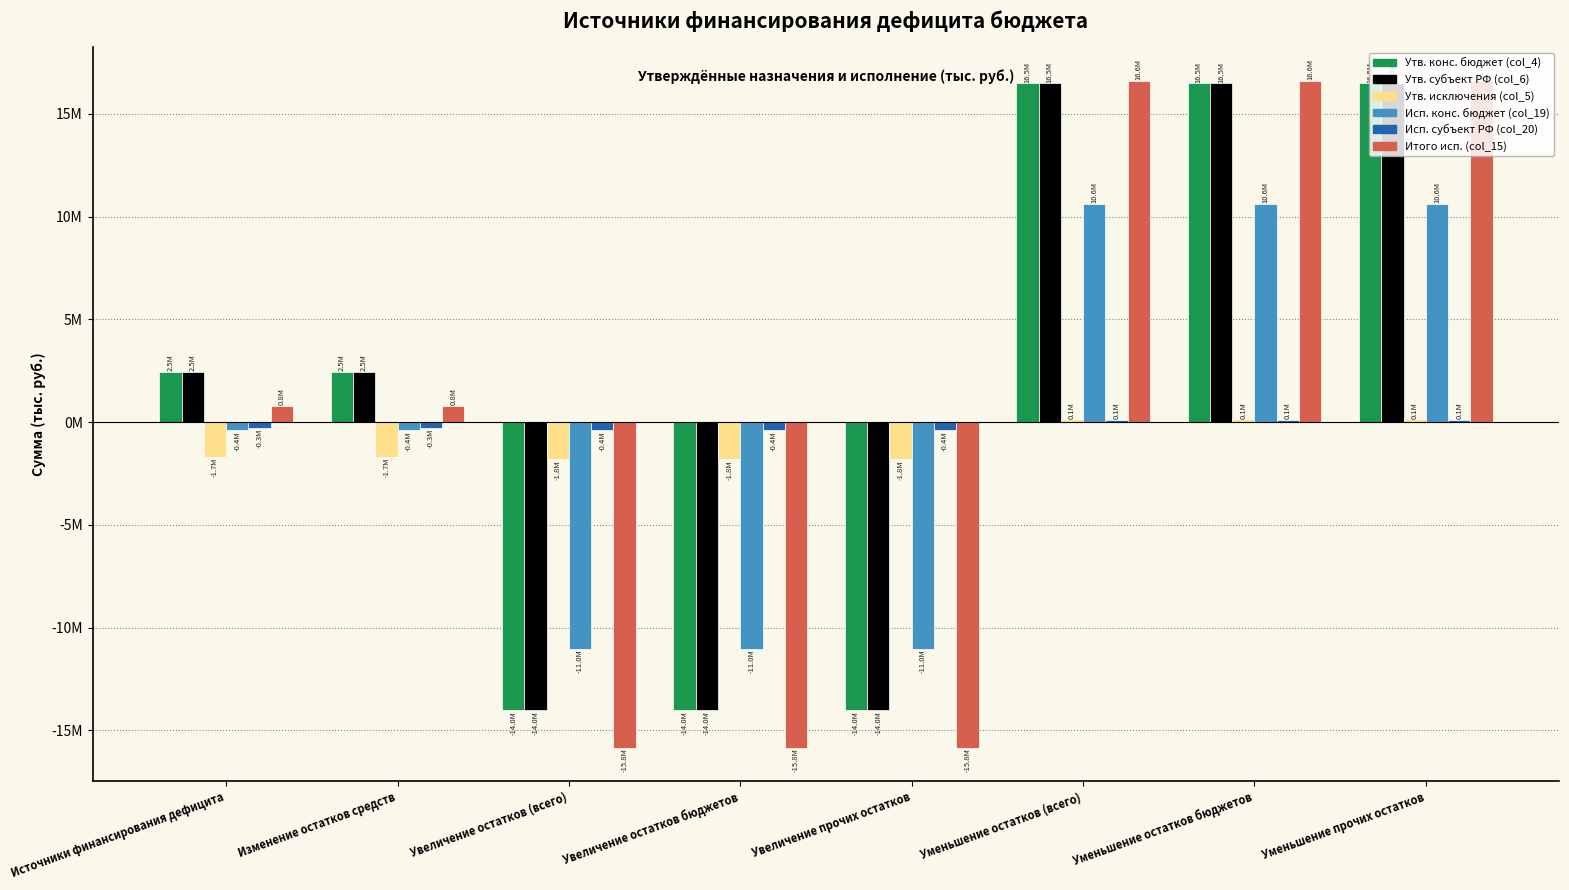

What is the highest value of the Утв. конс. бюджет (col_4) series?

16491200.0